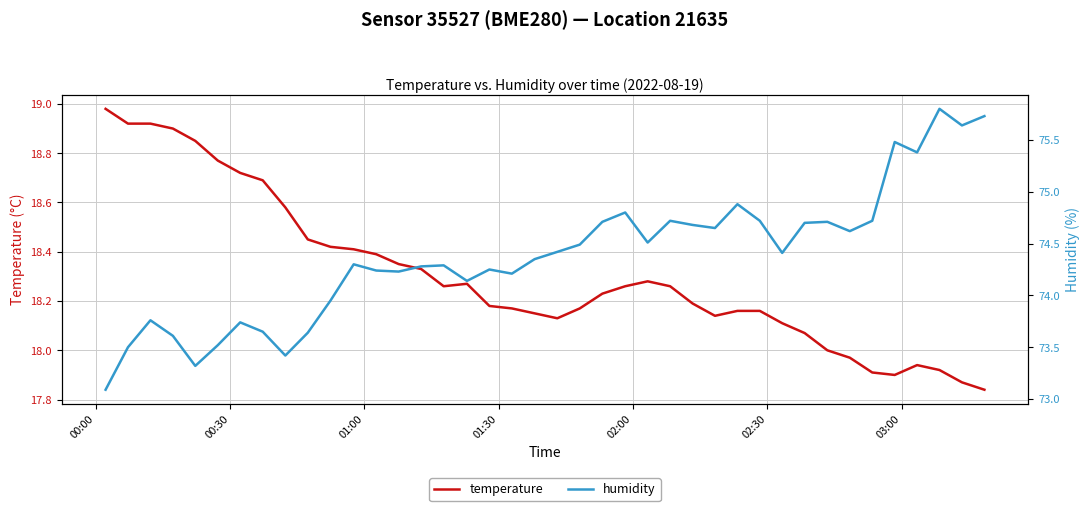

How many interior local valleys does the temperature series have?

4